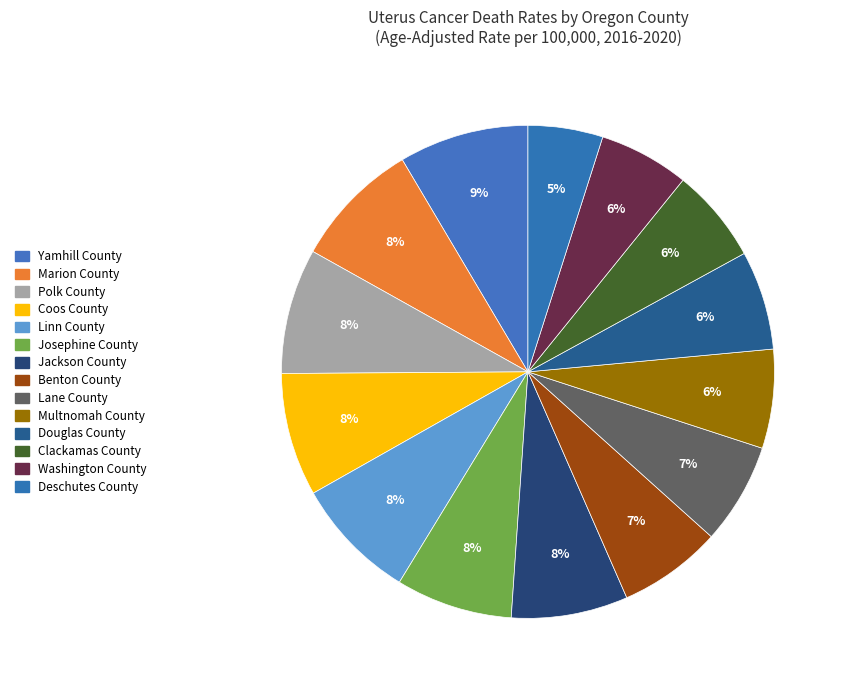

To the nearest percent, what portion does Benton County represent?

7%